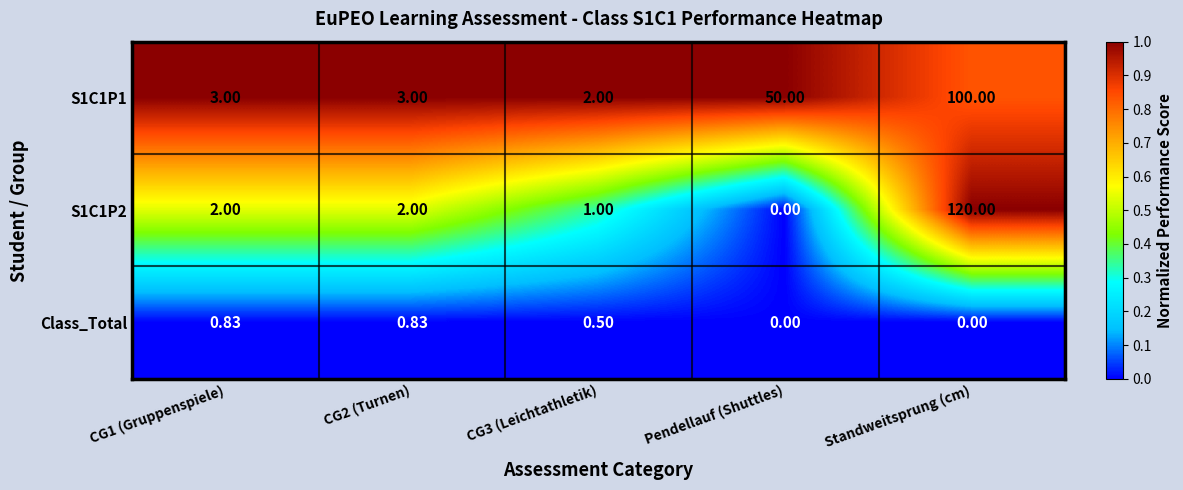

Which series has the widest spread of values?

S1C1P2